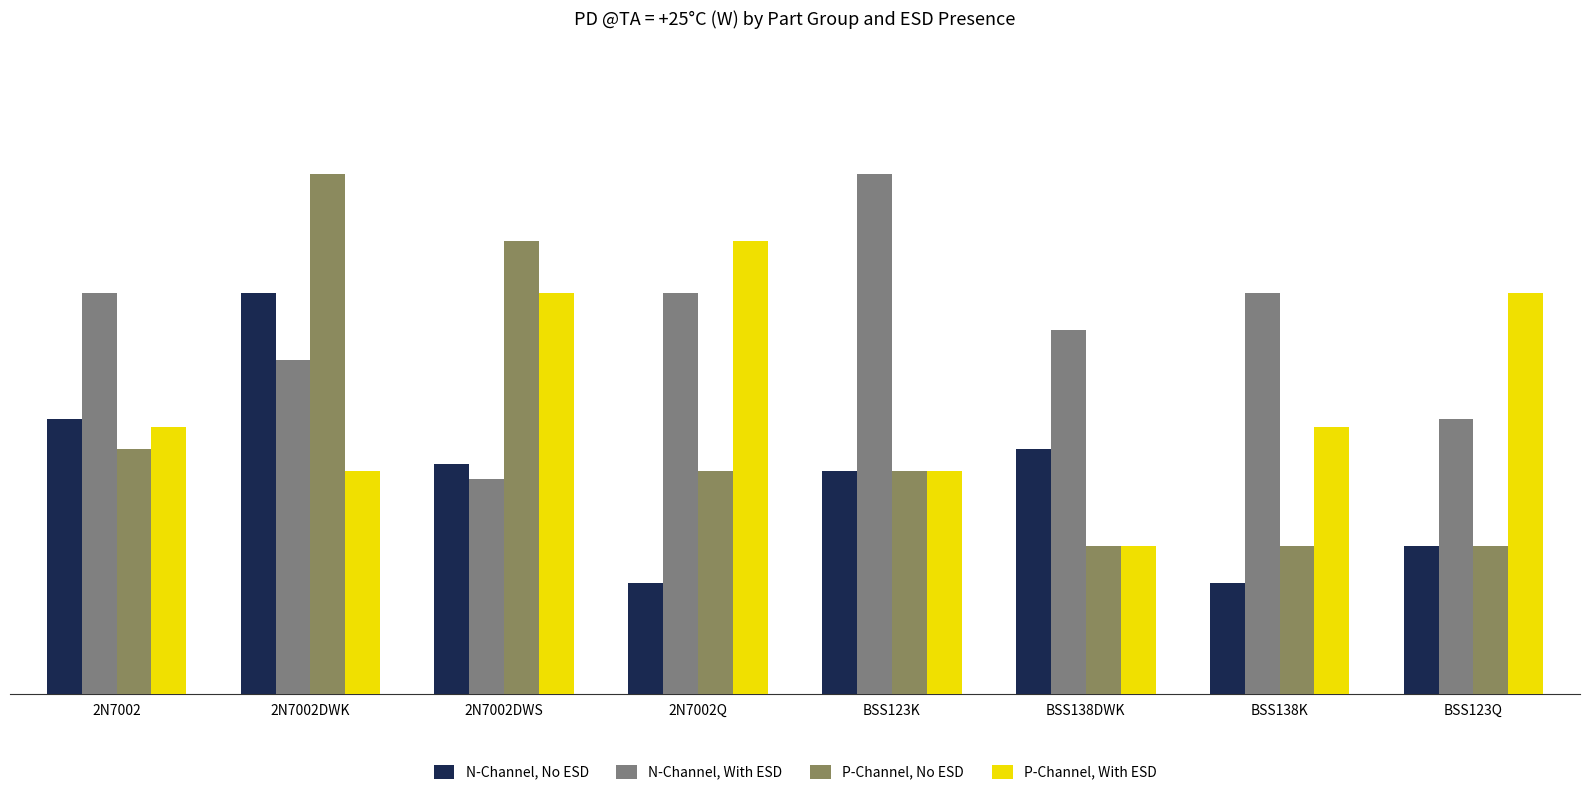

What is the label of the 7th bar from the right?

2N7002DWK